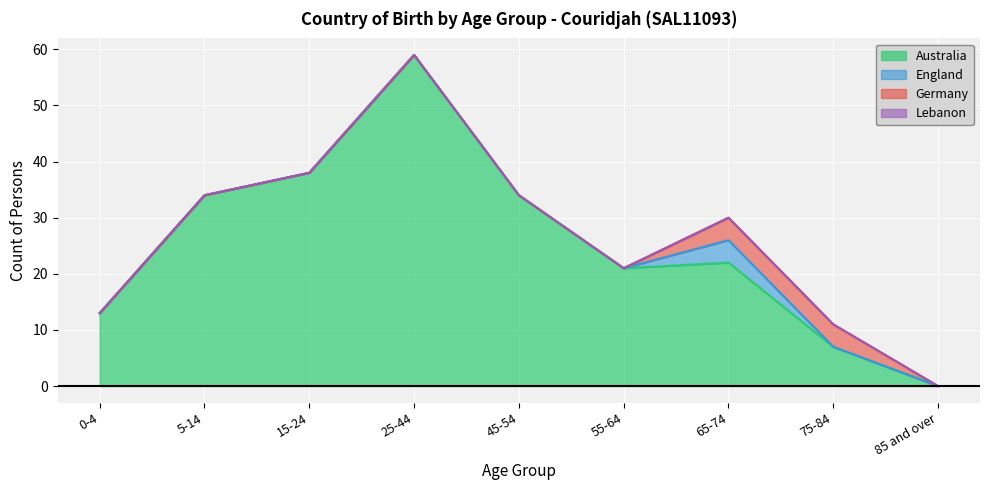

How many lines are shown in the chart?

4